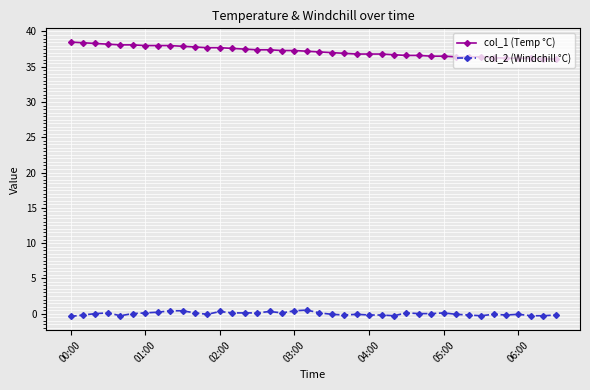

True or false: col_1 (Temp °C) and col_2 (Windchill °C) intersect in this chart.

False